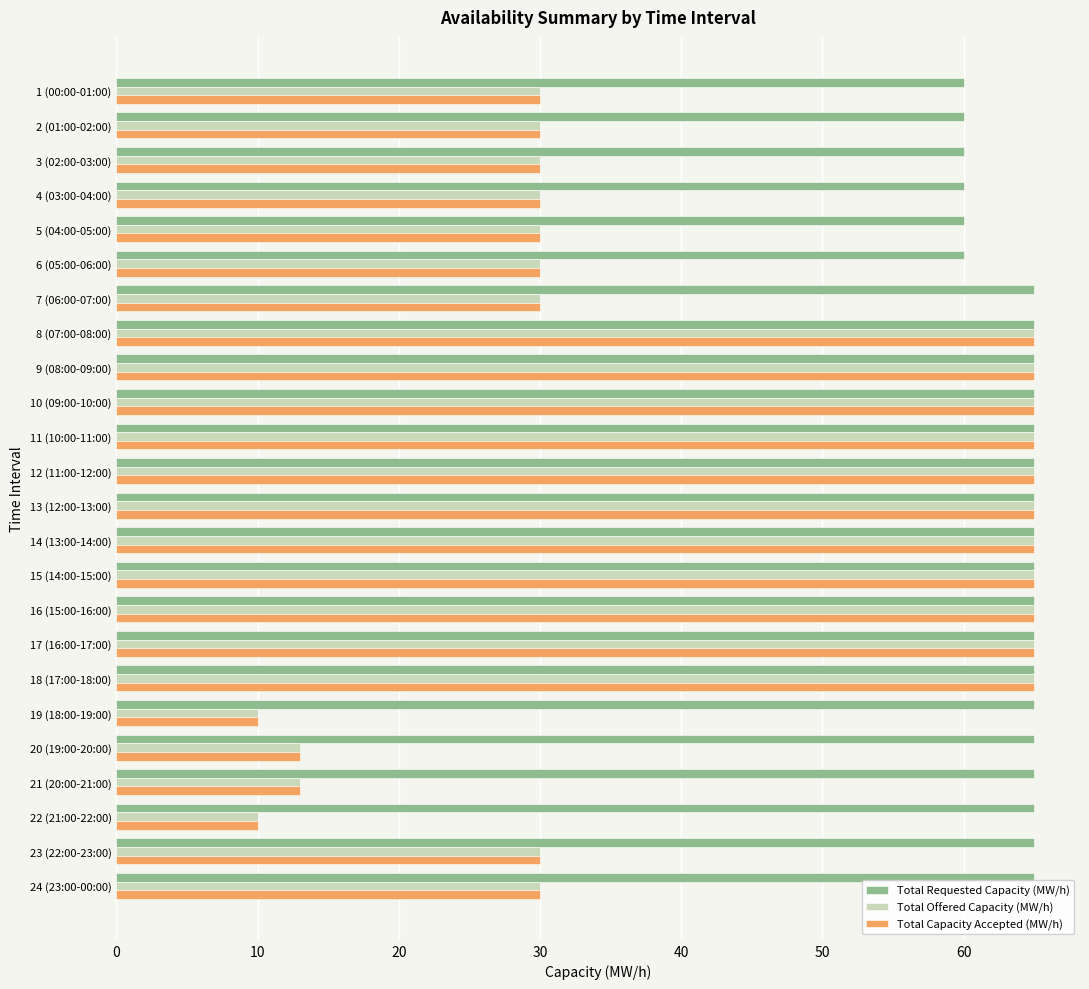

What is the difference between the second highest and second lowest values in the Total Capacity Accepted (MW/h) series?

55